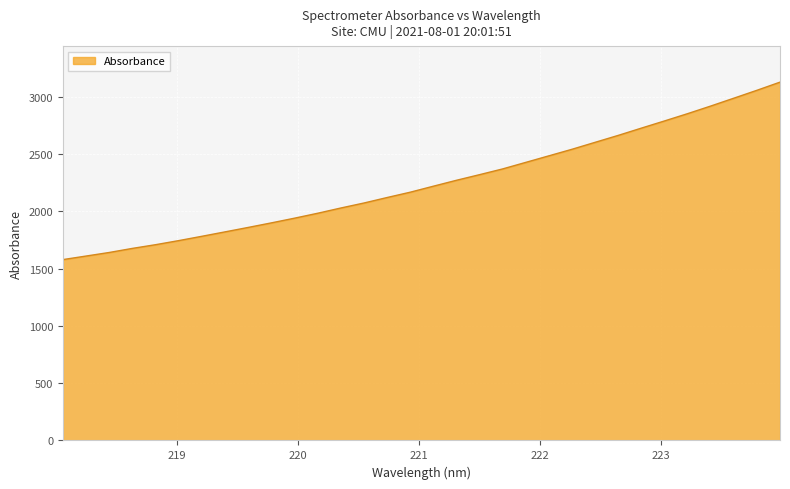

What is the difference between the maximum and minimum values?

1548.2